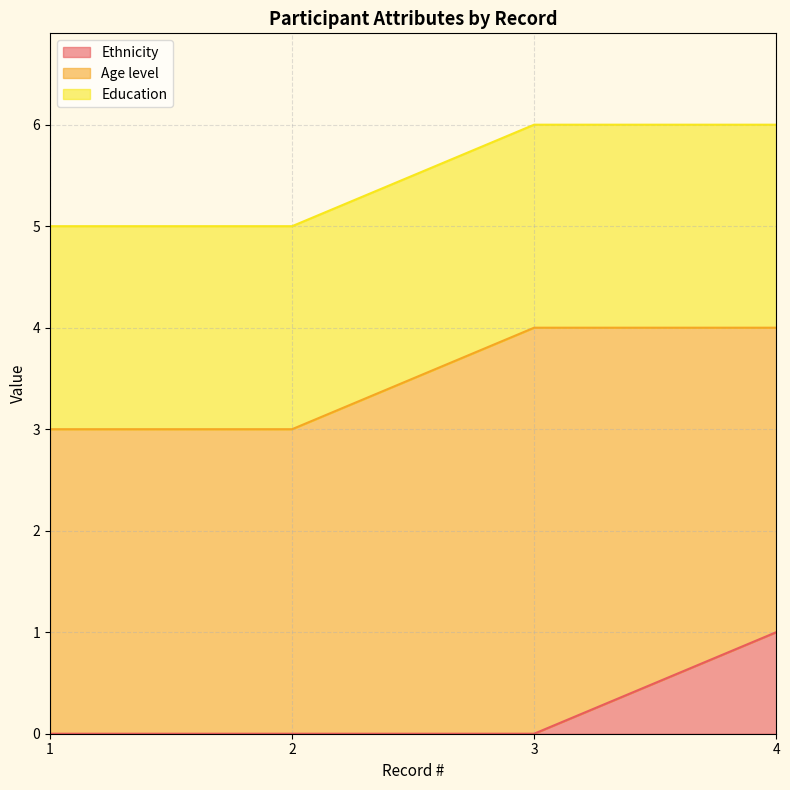

True or false: Age level and Ethnicity cross at least once.

False